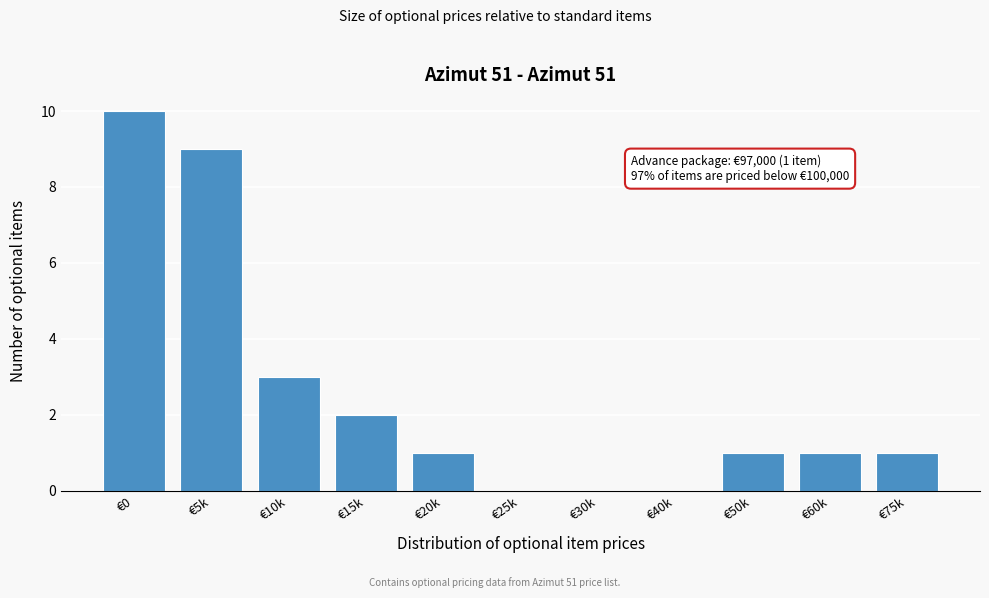

Reading left to right, what are all the values shown in this chart?

€0=10	€5k=9	€10k=3	€15k=2	€20k=1	€25k=0	€30k=0	€40k=0	€50k=1	€60k=1	€75k=1